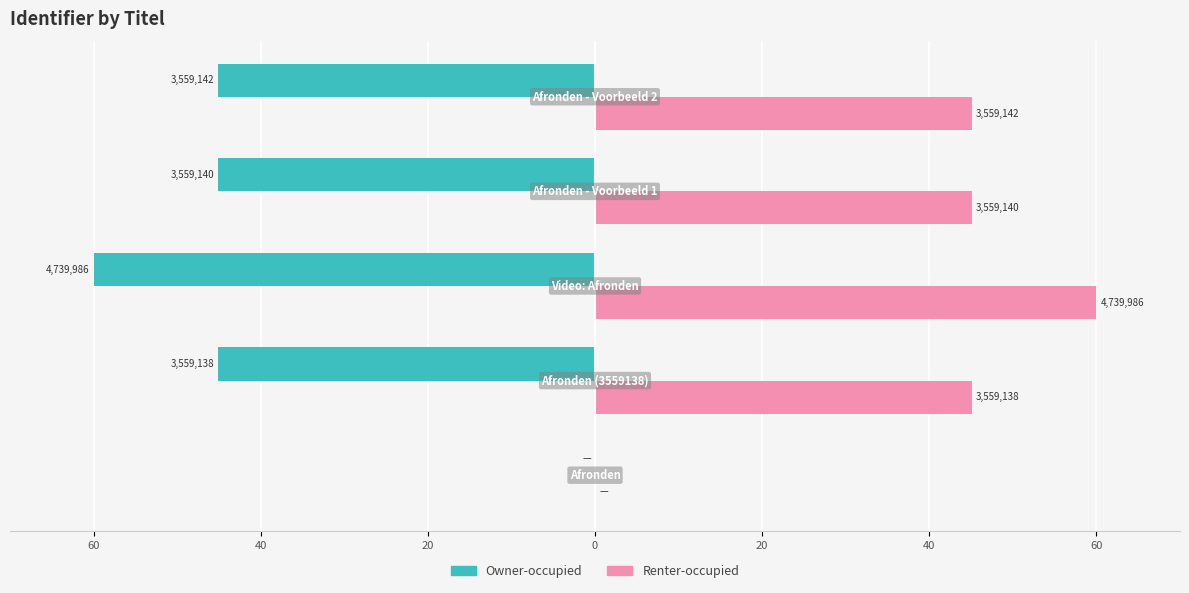

Reading right to left, extract all data points from this chart.

Owner-occupied: -45.1	-45.1	-60.0	-45.1	0.0
Renter-occupied: 45.1	45.1	60.0	45.1	0.0